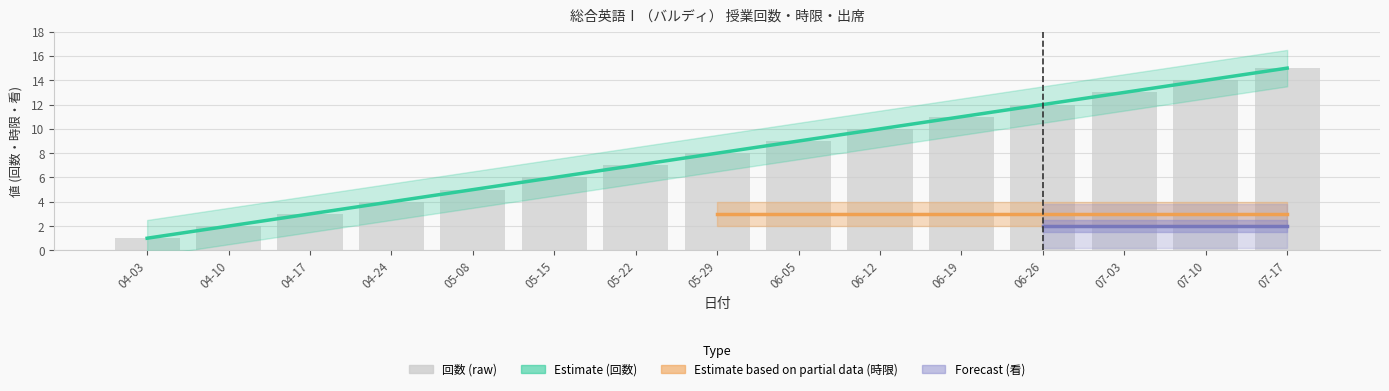

Which has a higher value, 2018-06-26 or 2018-04-17?

2018-06-26